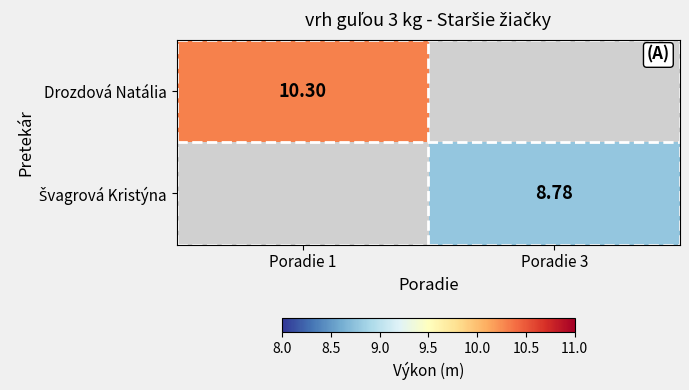

The value of Švagrová Kristýna at Poradie 3 is 8.8. True or false?

True